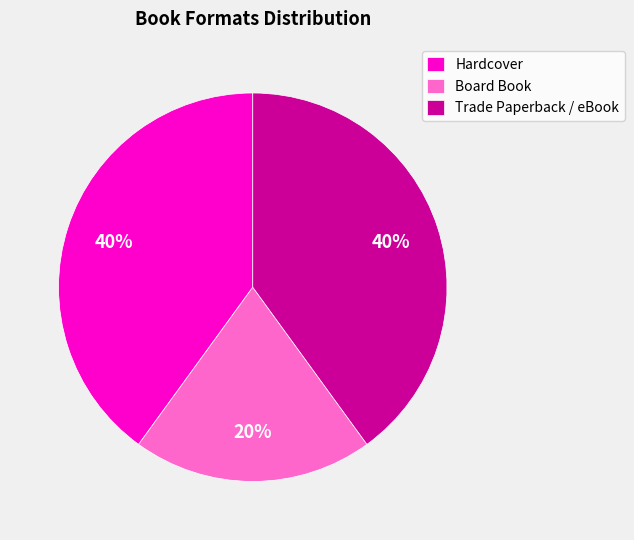

Combined, do Board Book and Trade Paperback / eBook account for over 50%?

Yes